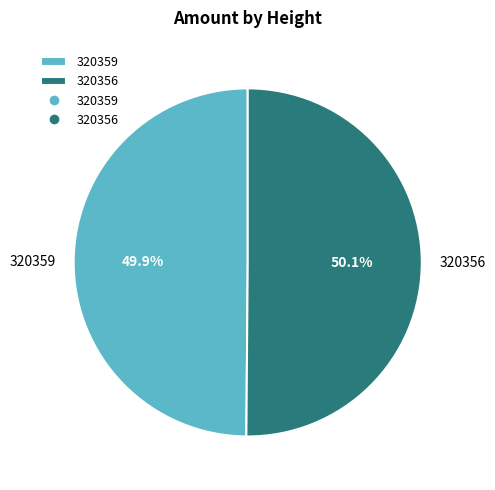

What is the ratio of the value at 320359 to the value at 320356?

1.0